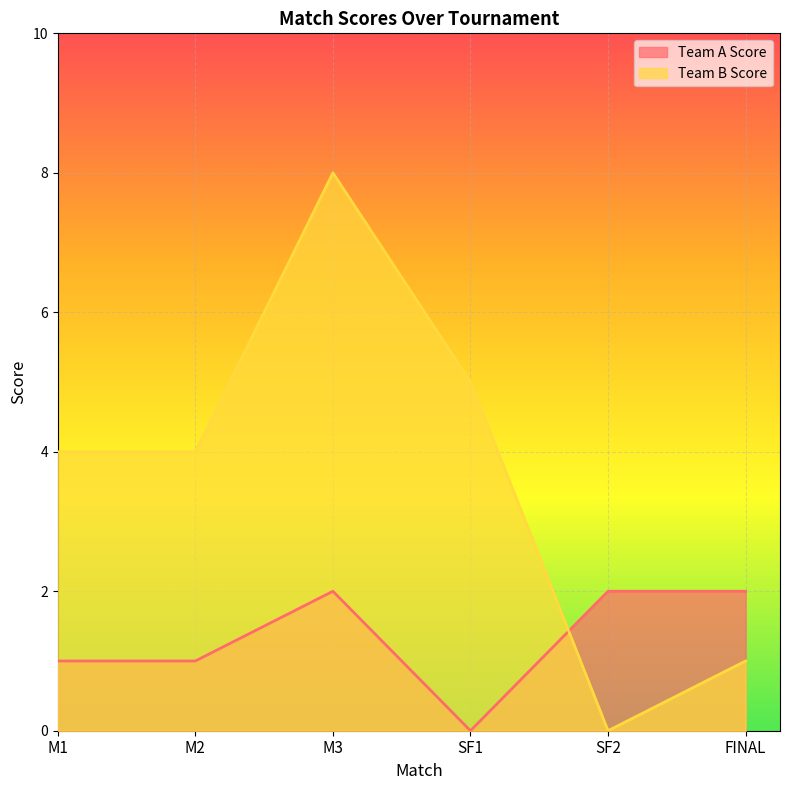

Rank the series by their average value, from lowest to highest.

Team A Score, Team B Score